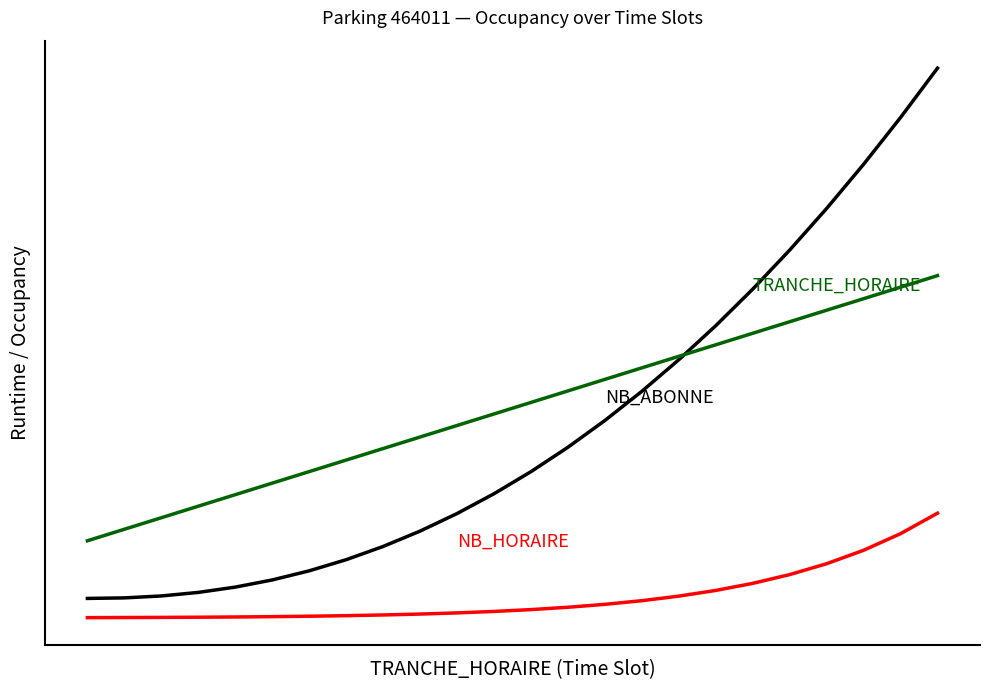

Reading right to left, extract all data points from this chart.

NB_HORAIRE: 2.7	2.2	1.8	1.4	1.1	0.9	0.7	0.6	0.4	0.3	0.3	0.2	0.2	0.1	0.1	0.1	0.1	0.0	0.0	0.0	0.0	0.0	0.0	0.0
NB_ABONNE: 14.3	13.0	11.8	10.6	9.6	8.5	7.6	6.7	5.9	5.1	4.4	3.8	3.2	2.7	2.3	1.9	1.5	1.2	1.0	0.8	0.7	0.6	0.5	0.5
TRANCHE_HORAIRE: 8.9	8.6	8.3	8.0	7.7	7.4	7.1	6.8	6.5	6.2	5.9	5.6	5.3	5.0	4.7	4.4	4.1	3.8	3.5	3.2	2.9	2.6	2.3	2.0